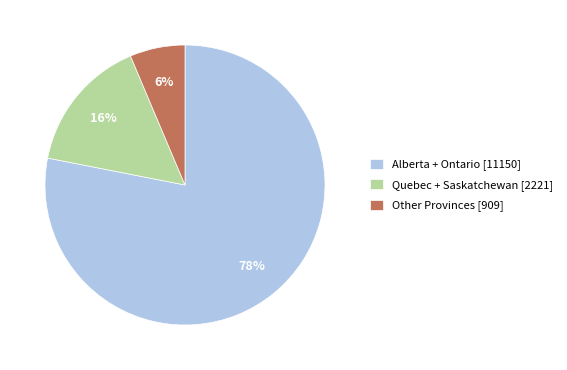

Combined, do Other Provinces [909] and Alberta + Ontario [11150] account for over 50%?

Yes